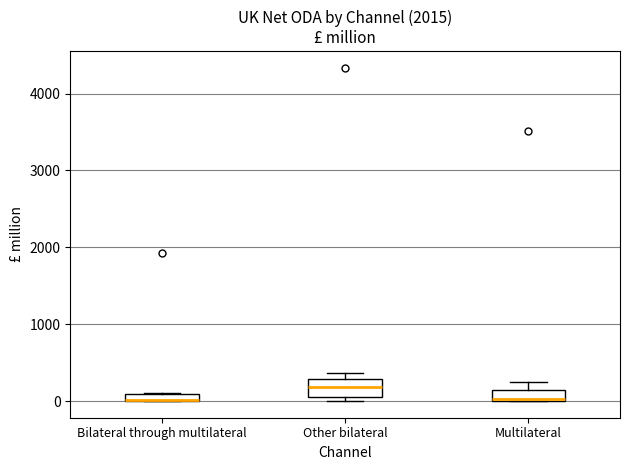

Where is the upper edge of the box for Bilateral through multilateral on the y-axis? The values are not printed on the chart, so give them approximately, as read against the axis.

100